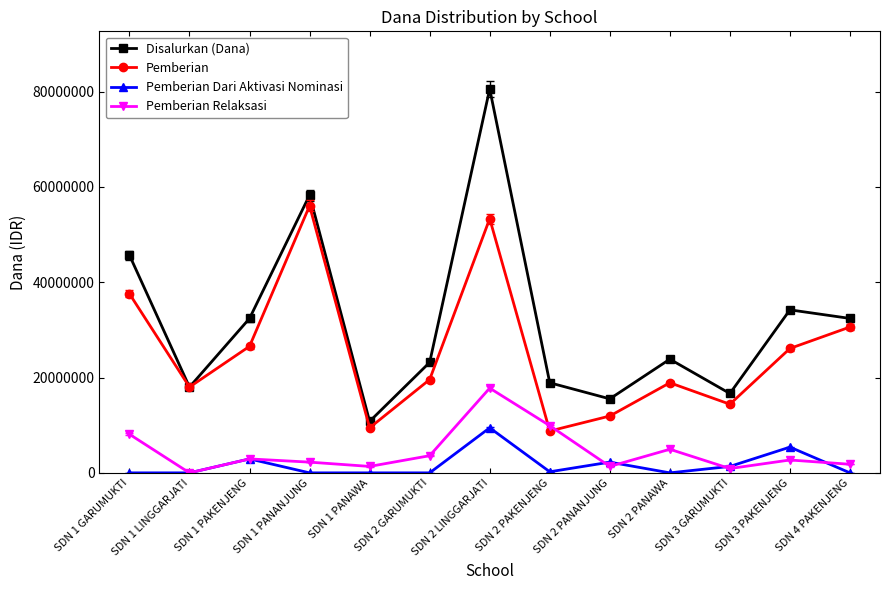

Between SDN 1 PAKENJENG and SDN 3 GARUMUKTI, which series saw the biggest shift?

Disalurkan (Dana)